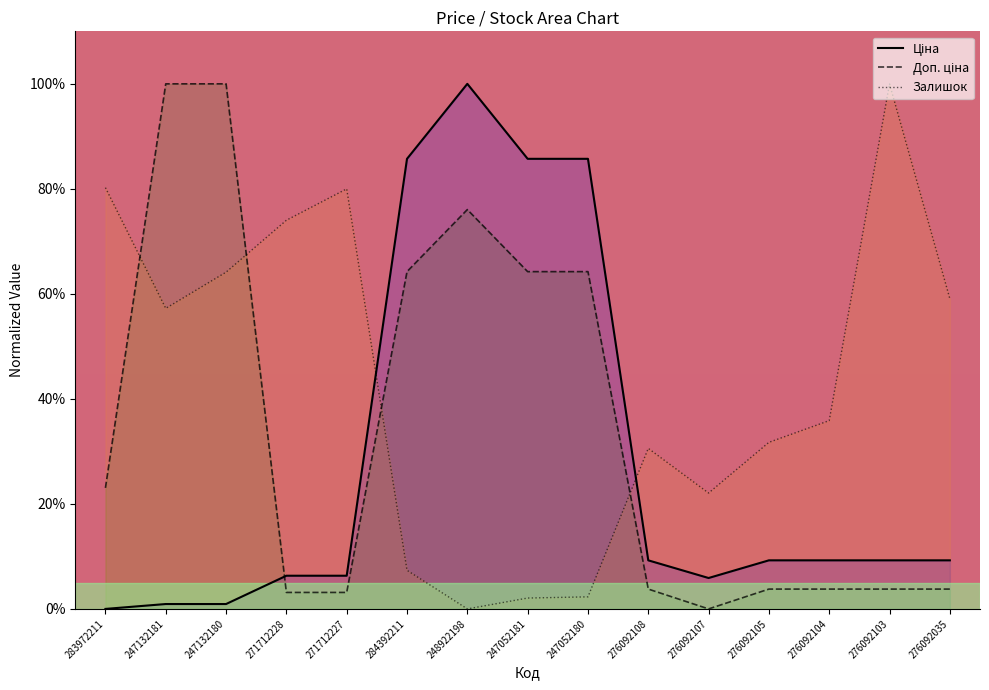

How many positive values does the Ціна series have?

14